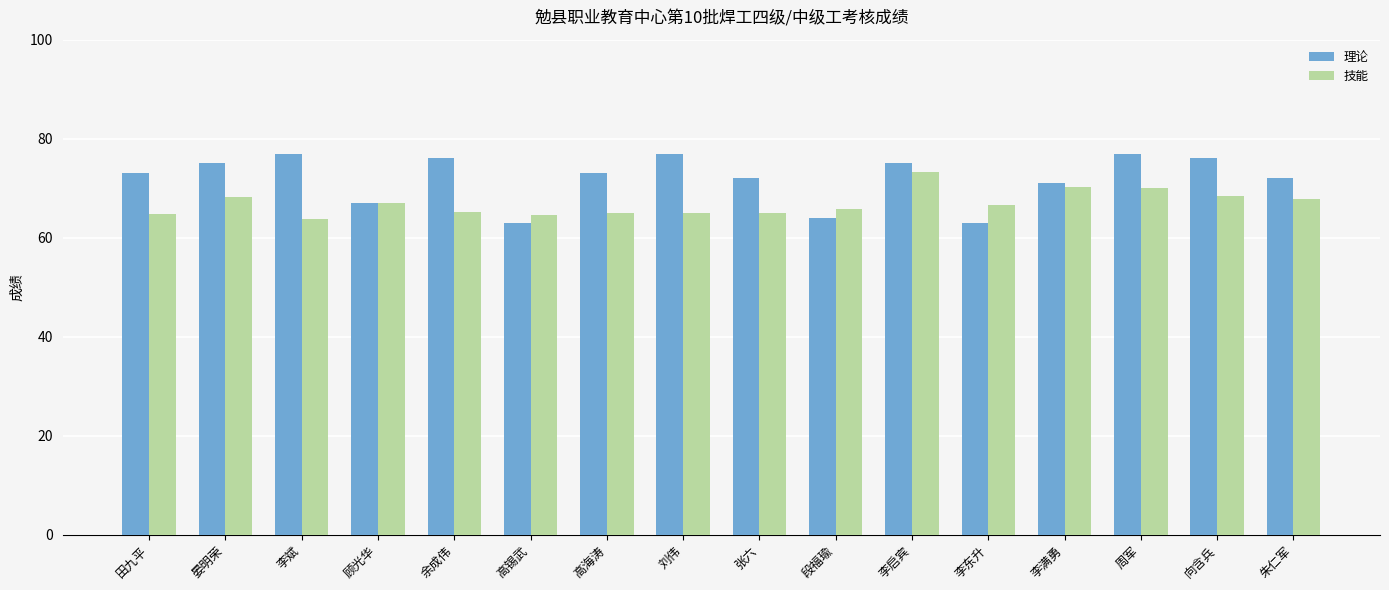

At how many categories does at least one series exceed 69?

12